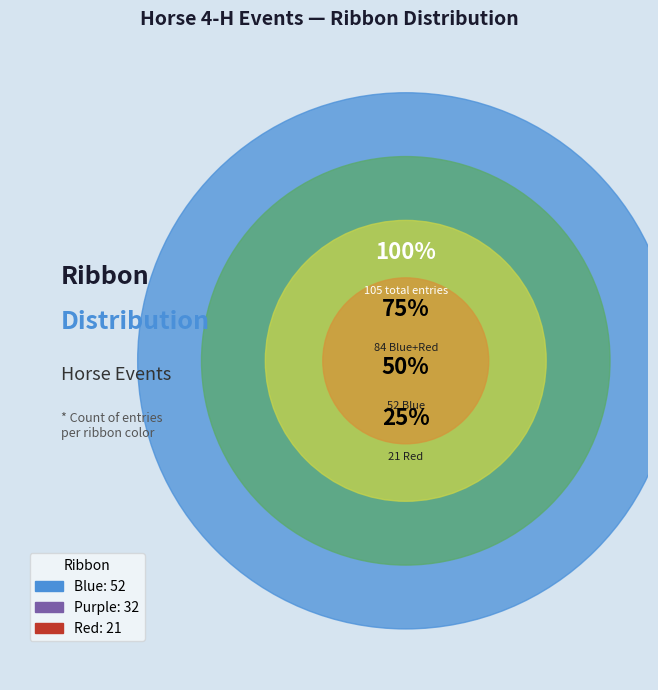

Which slice is the largest?

Blue